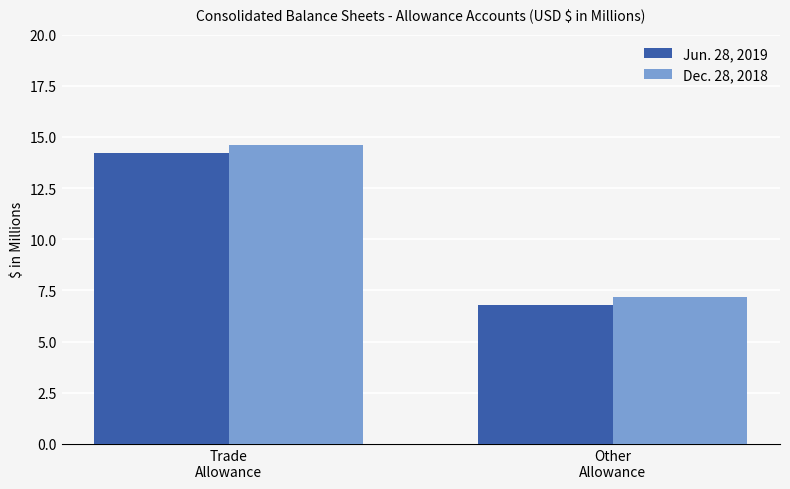

What position from the left is Other
Allowance?

2